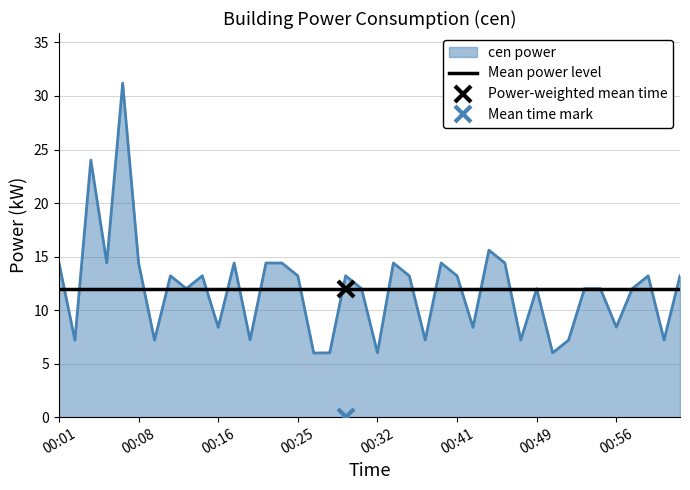

What is the sum of all values?

477.6